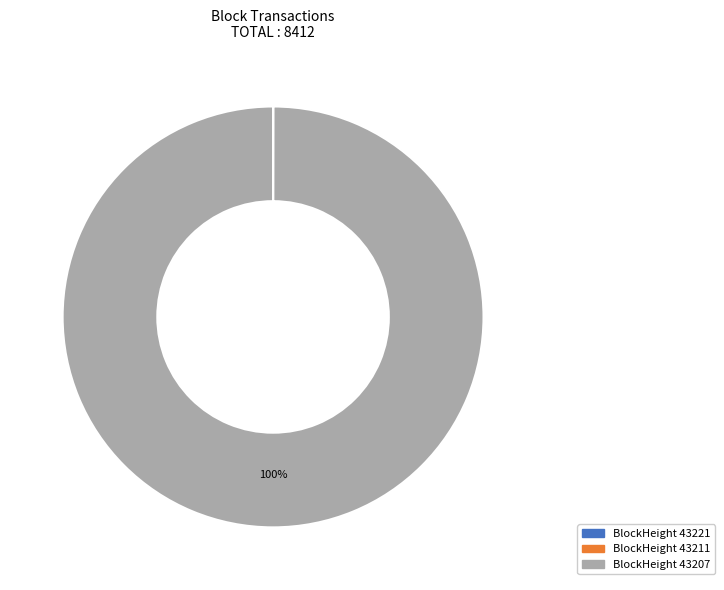

To the nearest percent, what is the difference between the largest and smallest slice percentages?

100%